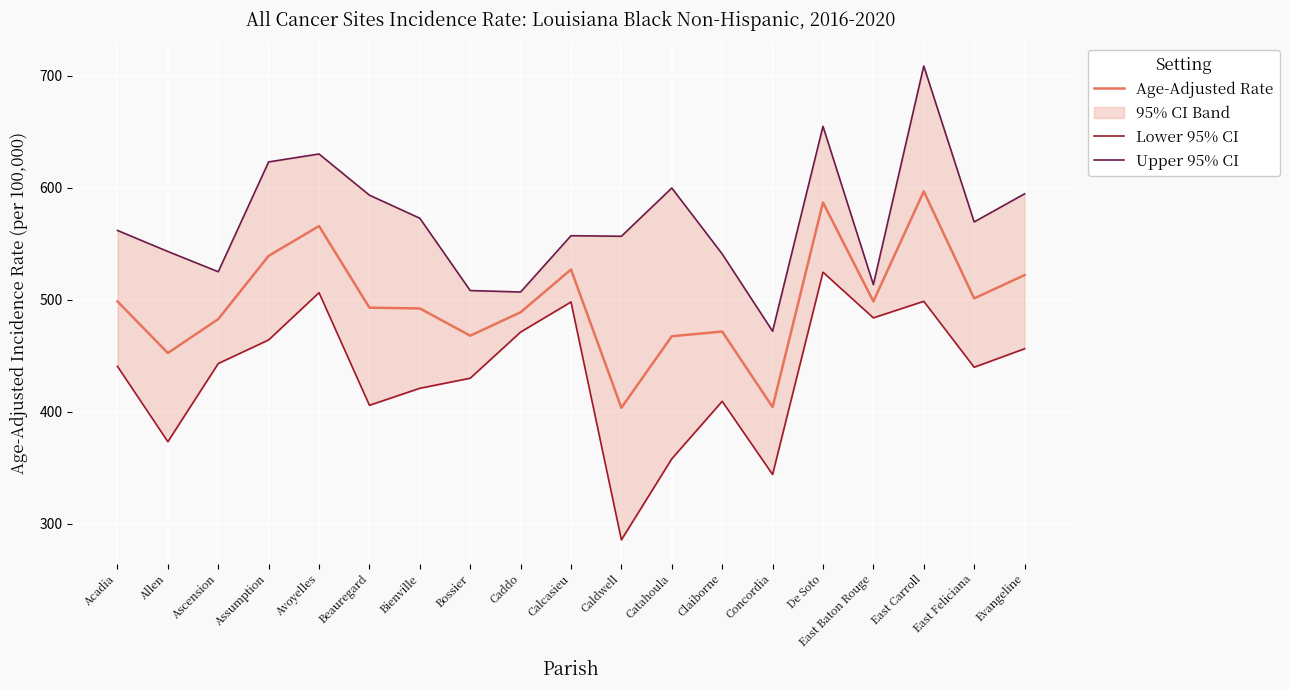

Which series has the largest total across all categories?

Upper 95% CI